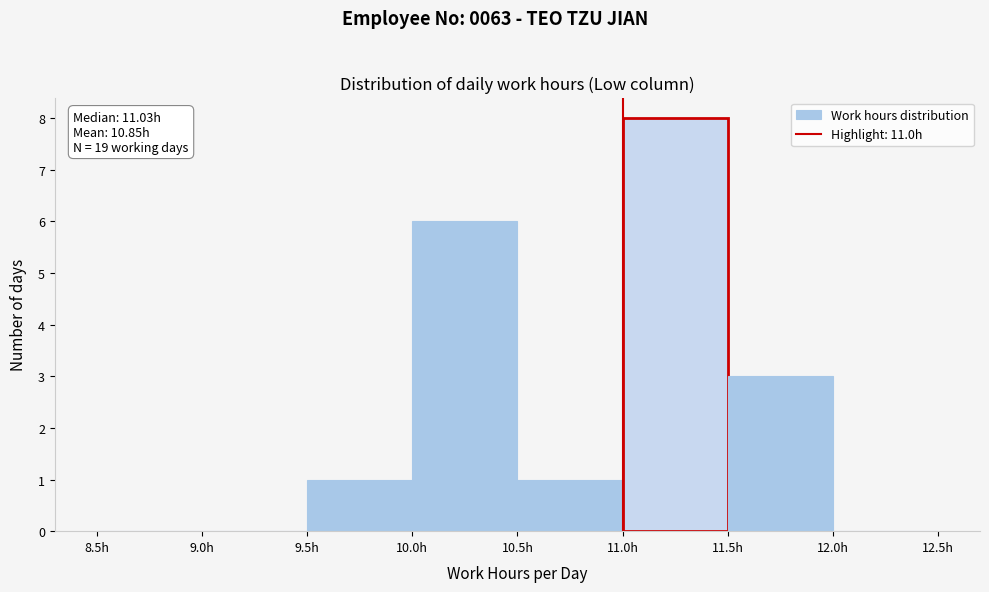

Over which range of the x-axis is the bar tallest?

11.0 to 11.5